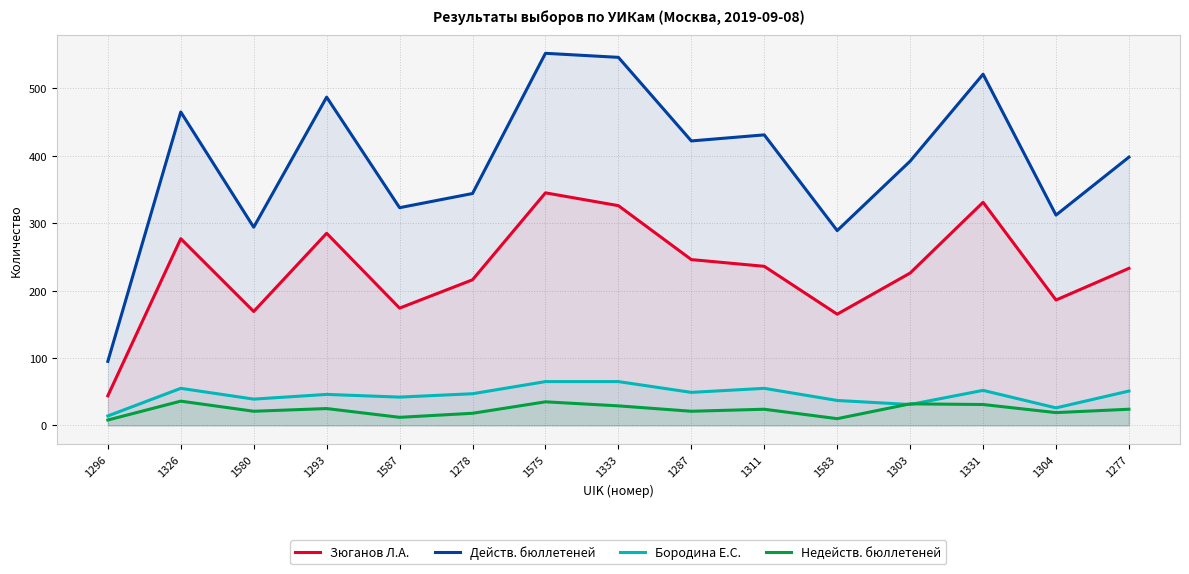

True or false: Недейств. бюллетеней and Зюганов Л.А. intersect in this chart.

False